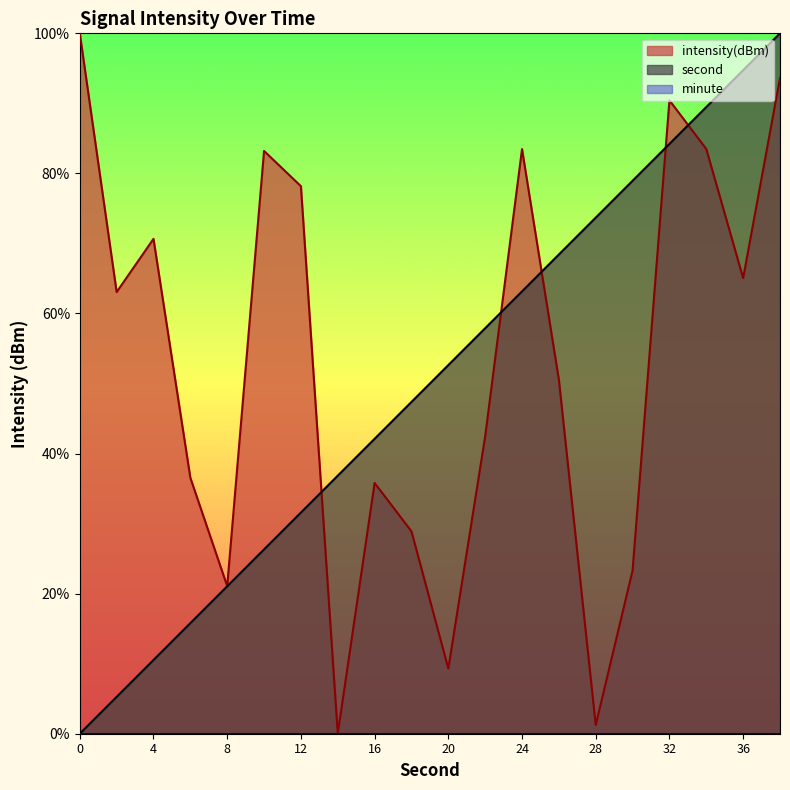

Rank the series at 14 from lowest to highest value.

intensity(dBm), second